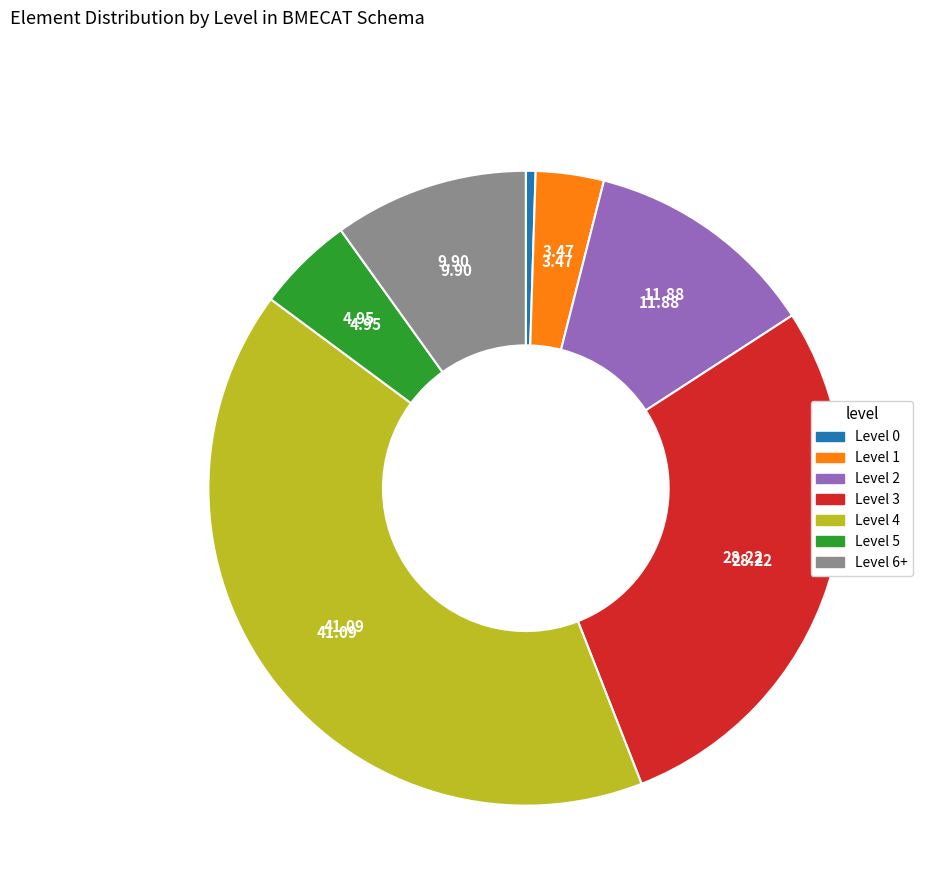

Does Level 2 represent more than half of the total?

No